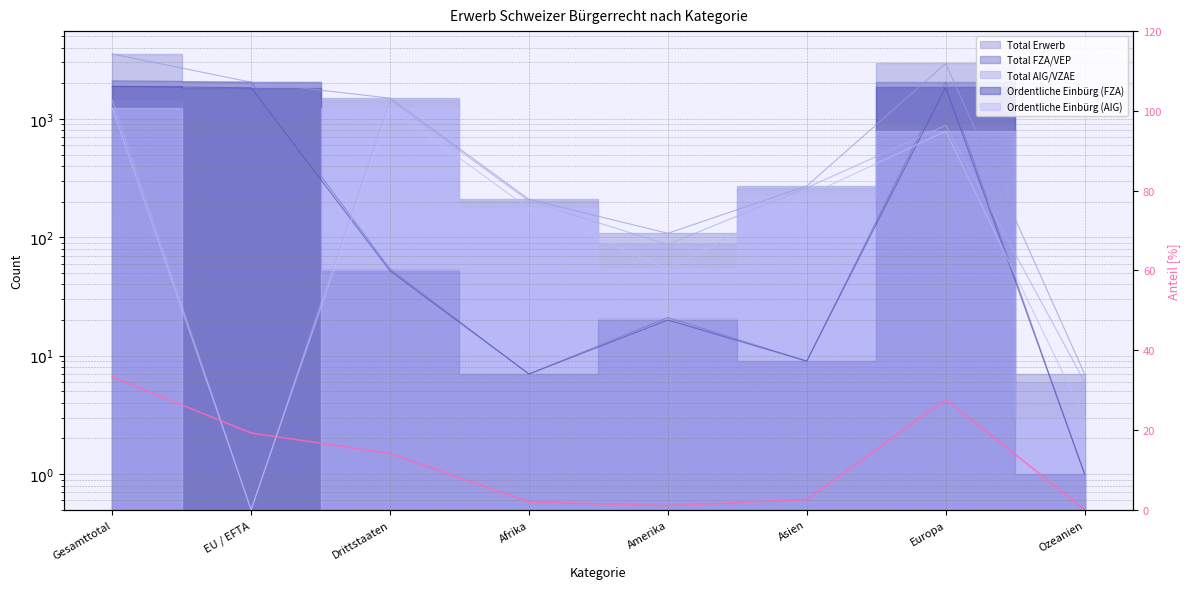

What is the value of the 7th point from the left?

27.7